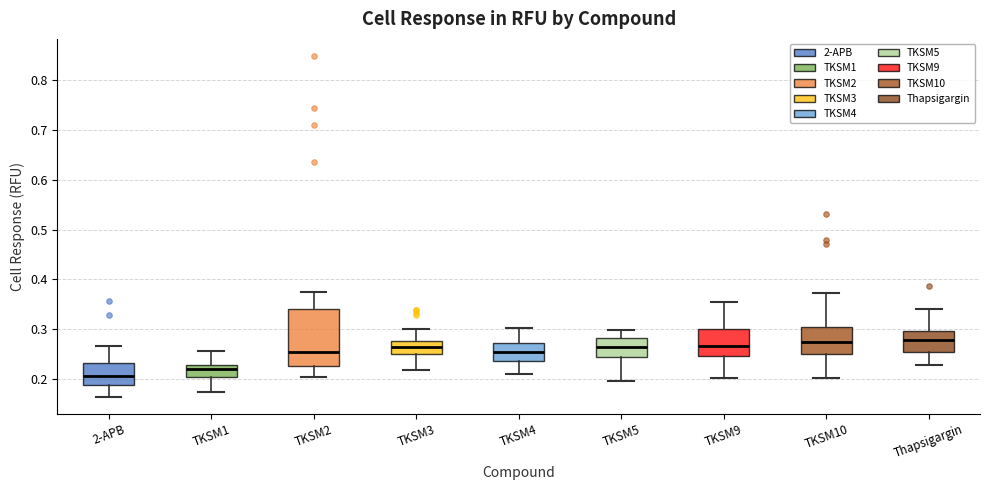

Where does the lower whisker of the box for TKSM2 end on the y-axis? The values are not printed on the chart, so give them approximately, as read against the axis.

0.20